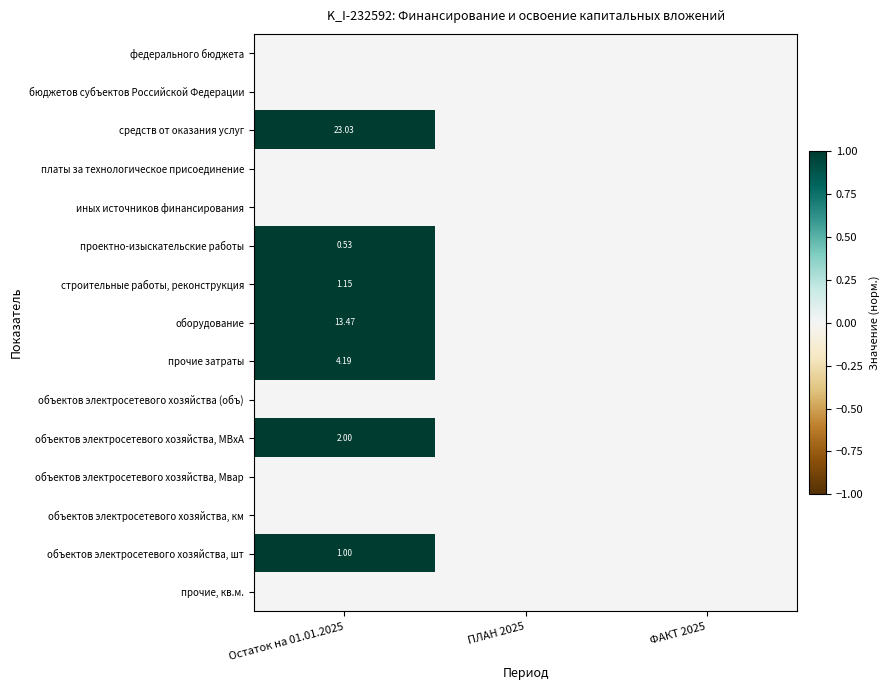

List the series in order of their peak value, highest first.

средств от оказания услуг, проектно-изыскательские работы, строительные работы, реконструкция, оборудование, прочие затраты, объектов электросетевого хозяйства, МВxА, объектов электросетевого хозяйства, шт, федерального бюджета, бюджетов субъектов Российской Федерации, платы за технологическое присоединение, иных источников финансирования, объектов электросетевого хозяйства (объ), объектов электросетевого хозяйства, Мвар, объектов электросетевого хозяйства, км, прочие, кв.м.